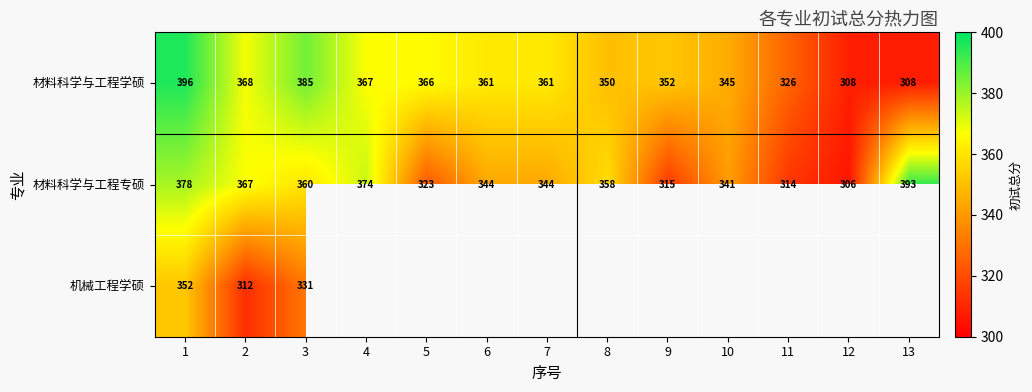

How many distinct data groups are displayed?

3